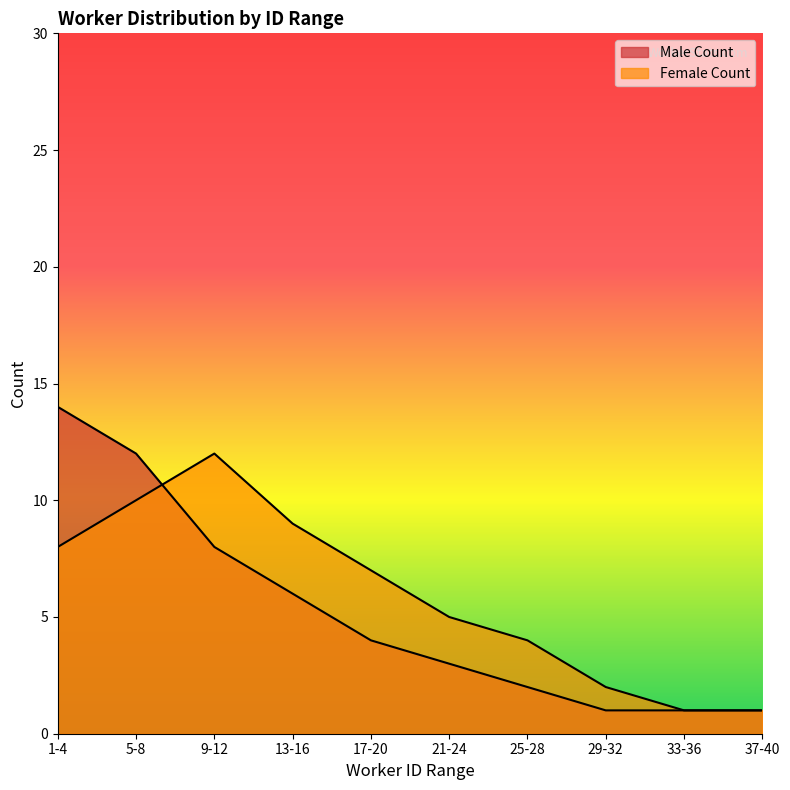

Is it true that Female Count equals 14 at 5-8?

False